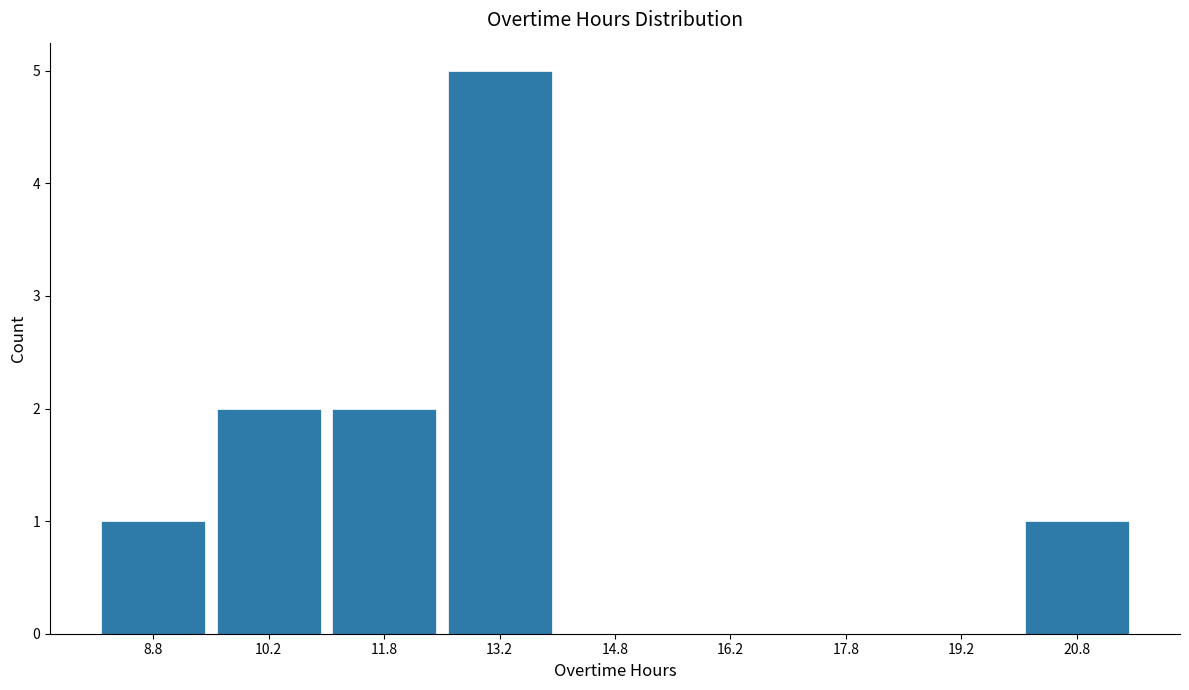

Over which range of the x-axis is the bar tallest?

12.5 to 14.0